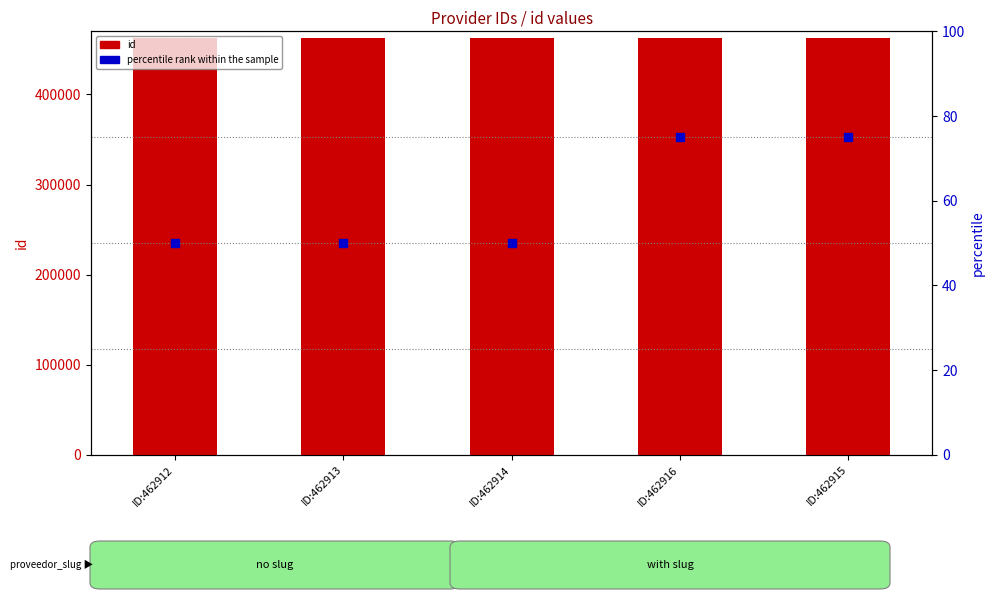

What is the total value across all series at ID:462914?

462964